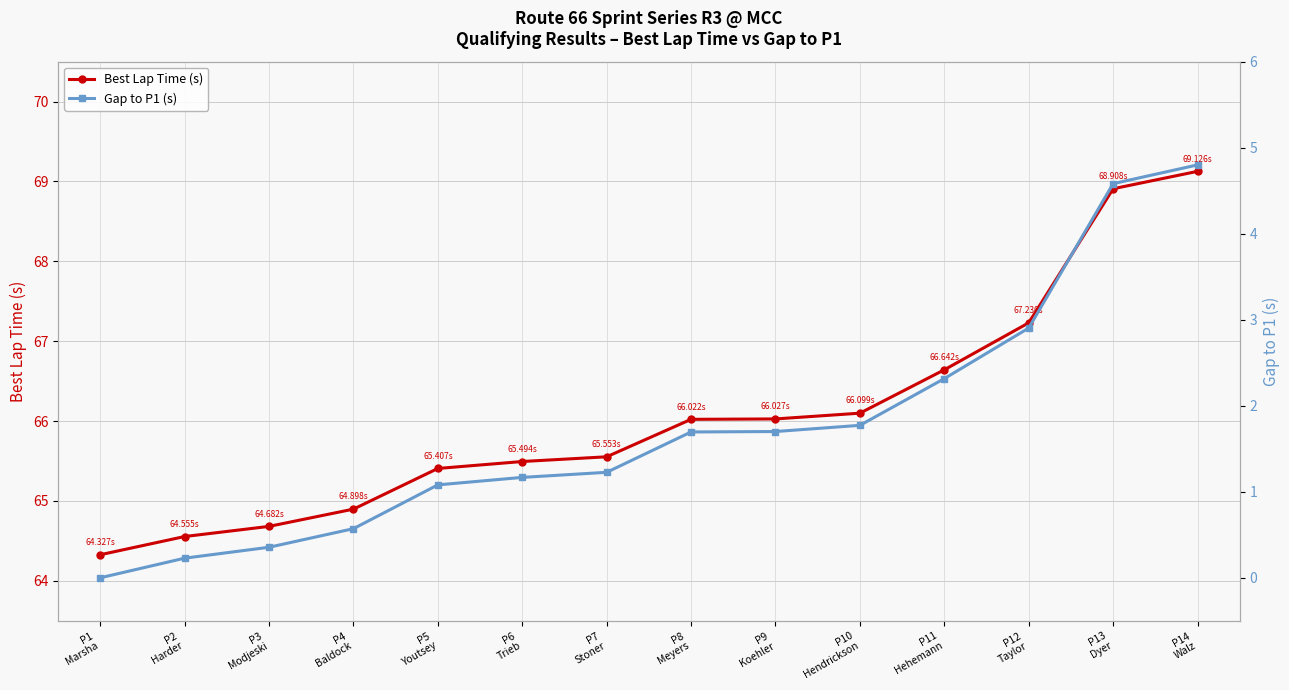

How many data points in Gap to P1 (s) are less than 1?

4